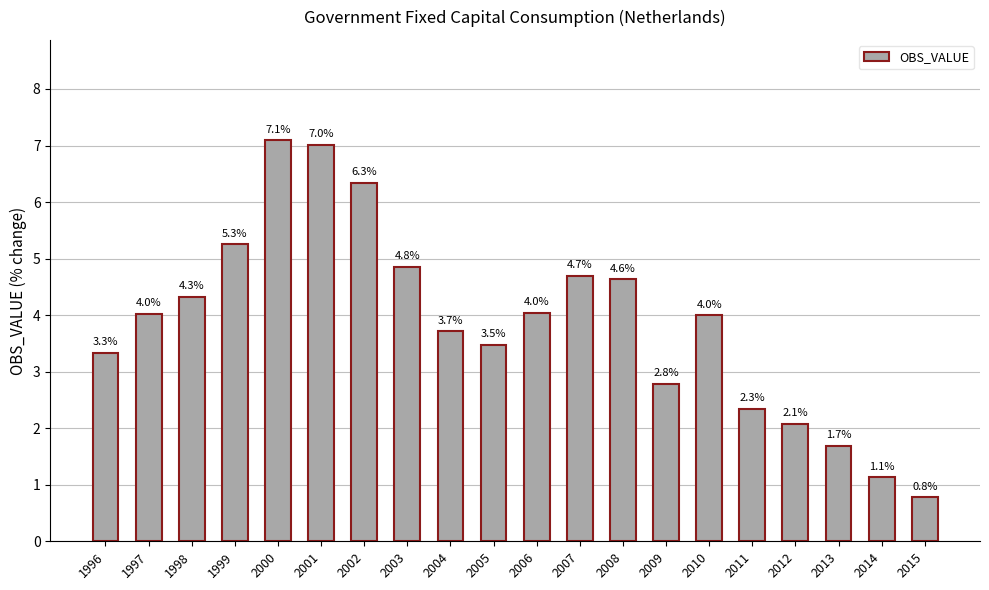

What is the smallest value displayed?

0.8